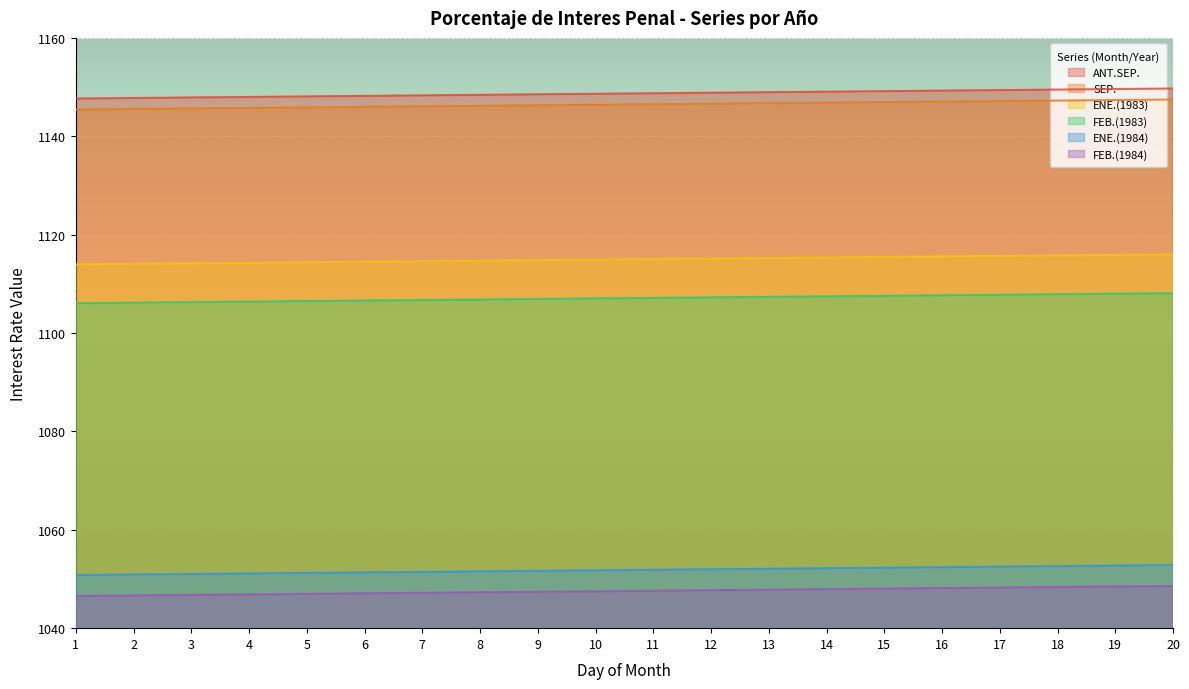

What is the maximum value shown in the chart?

1149.7